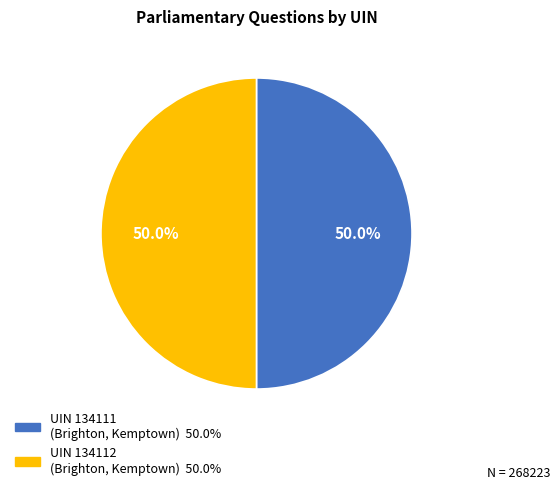

Which category has the biggest portion of the pie?

134112